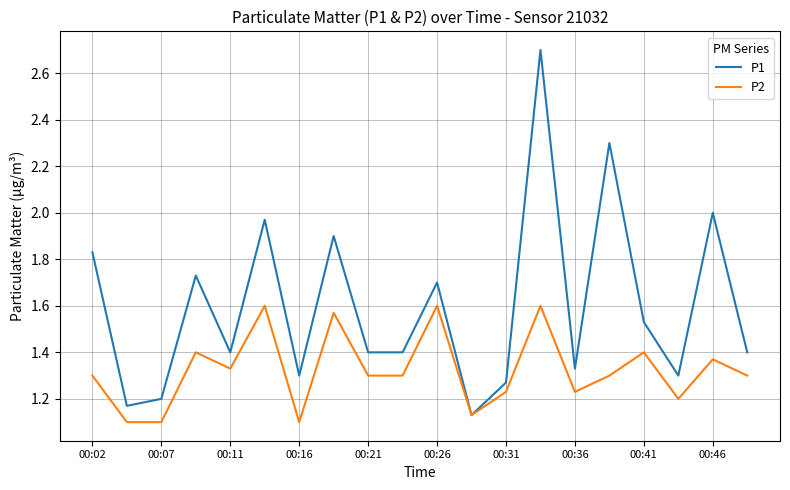

What is the maximum value shown in the chart?

2.7